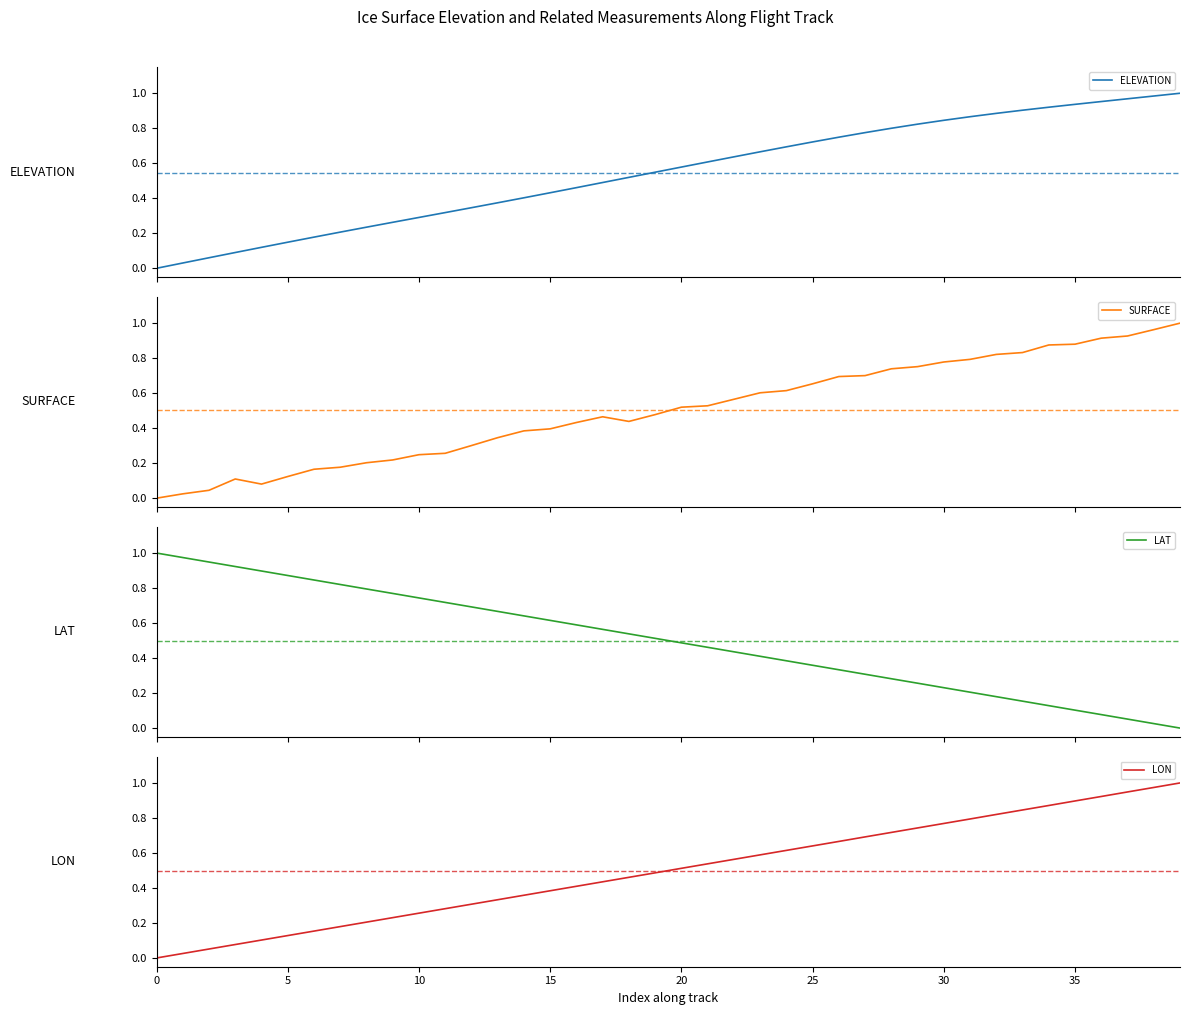

Count the number of categories in the chart.

40